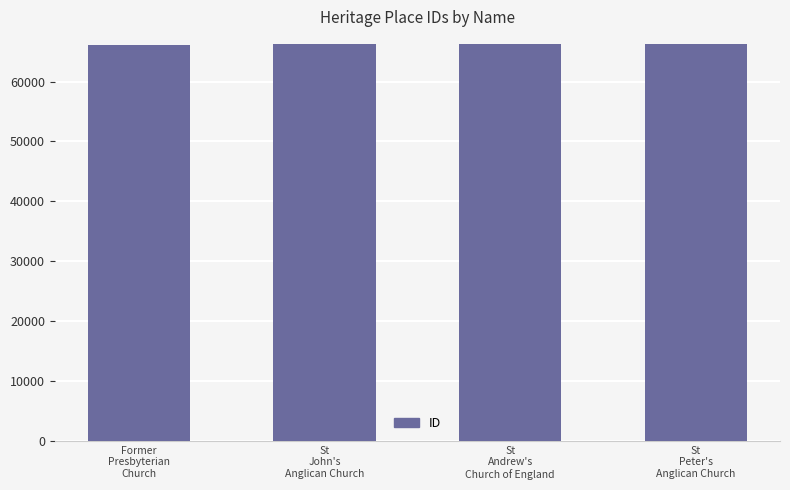

What is the label of the 3rd bar from the right?

St
John's
Anglican Church